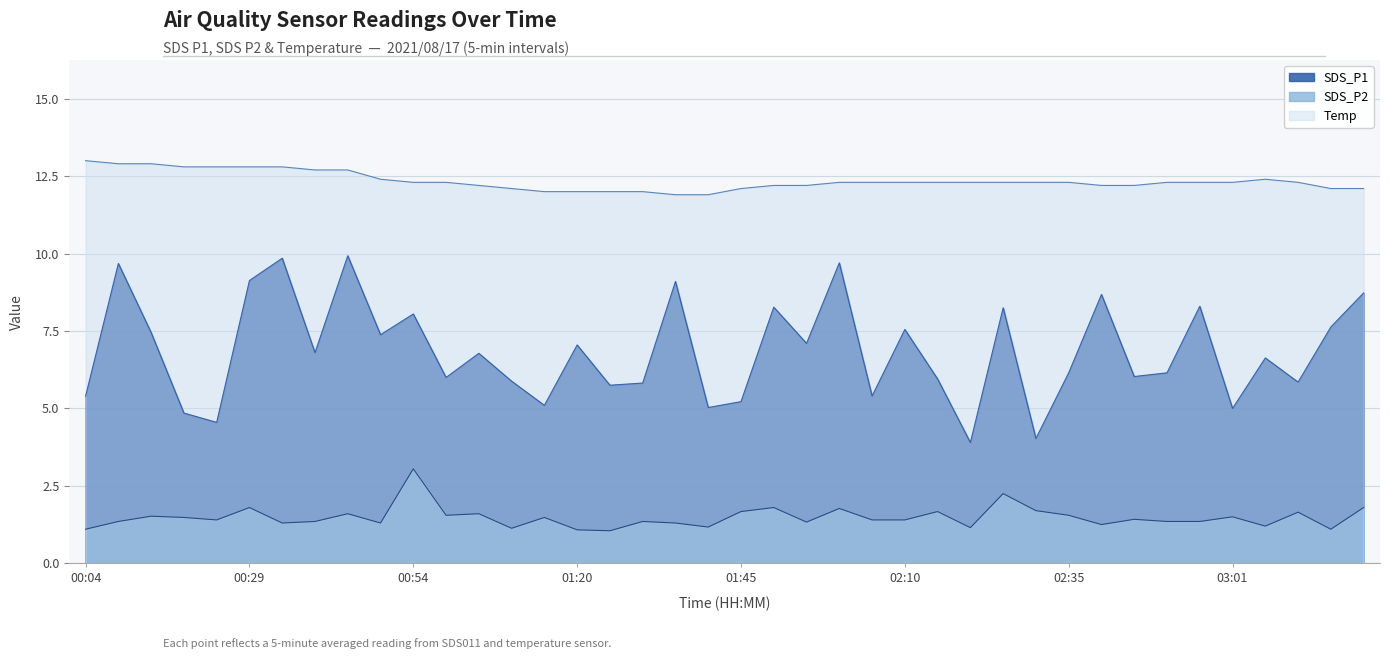

Rank the categories by Temp value from highest to lowest.

00:04, 00:09, 00:14, 00:19, 00:24, 00:29, 00:34, 00:39, 00:44, 00:49, 03:06, 00:54, 00:59, 02:00, 02:05, 02:10, 02:15, 02:20, 02:25, 02:30, 02:35, 02:51, 02:56, 03:01, 03:11, 01:05, 01:50, 01:55, 02:40, 02:45, 01:10, 01:45, 03:16, 03:21, 01:15, 01:20, 01:25, 01:30, 01:35, 01:40